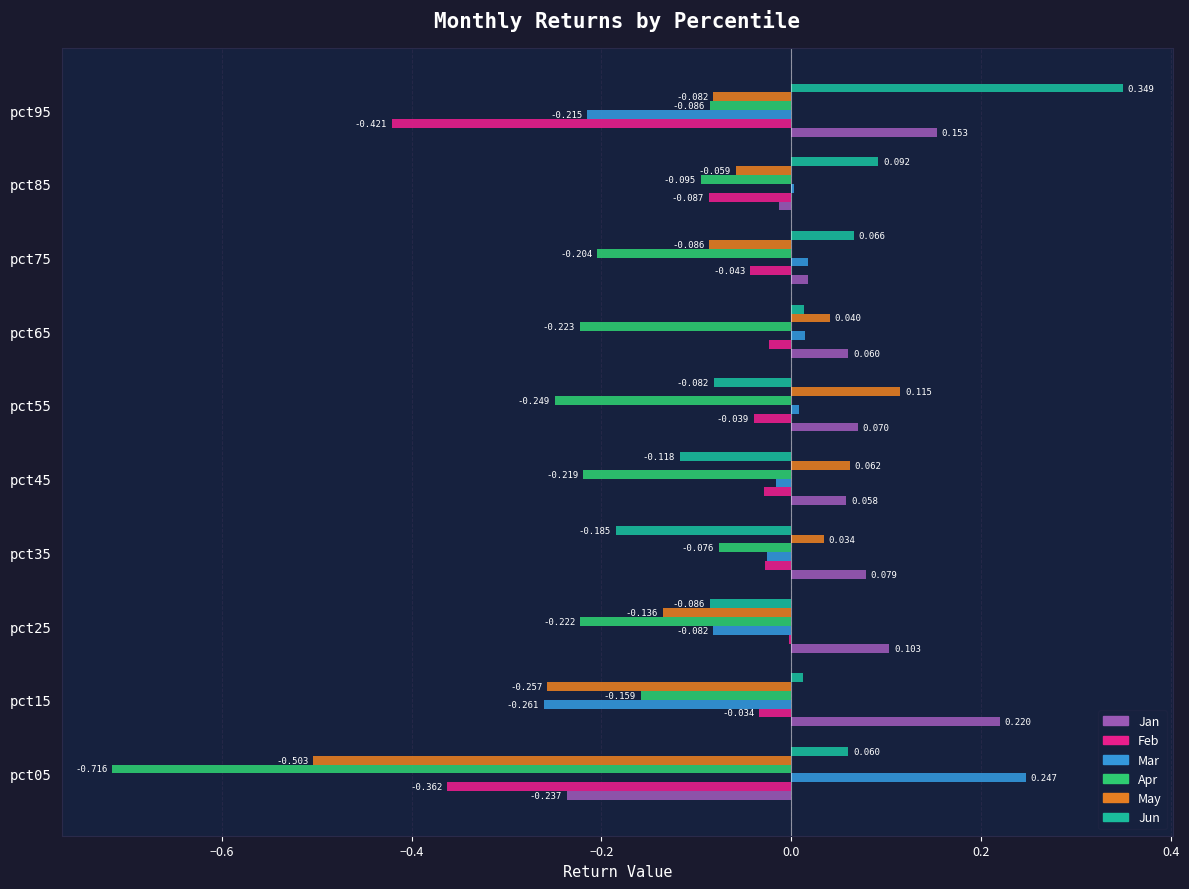

Which series has the largest total across all categories?

Jan